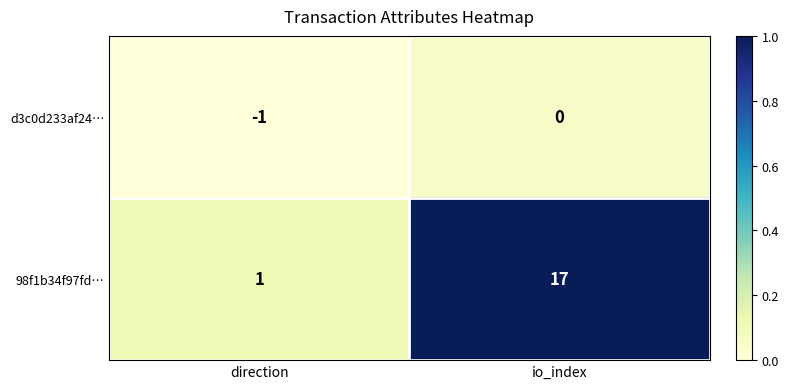

The d3c0d233af24… series shows -2 at direction. True or false?

False